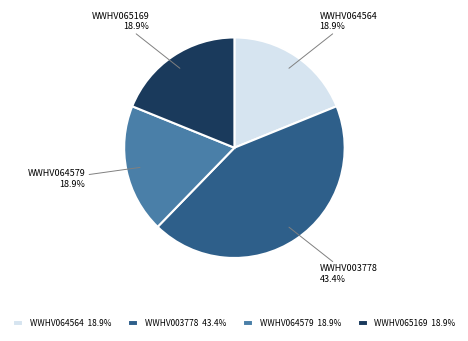

Does WWHV064579 account for over 50% of the chart?

No